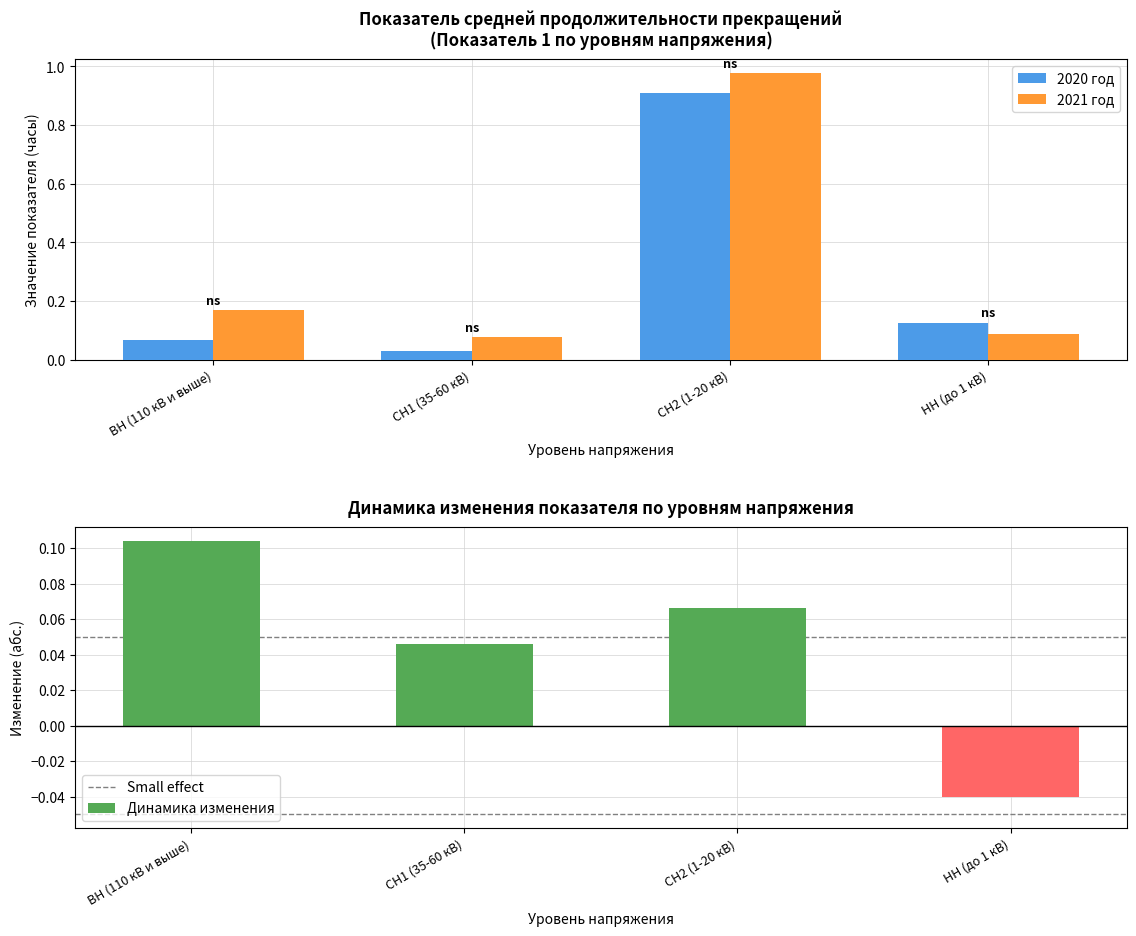

Is the value of 2020 год at ВН (110 кВ и выше) greater than the value of 2021 год at НН (до 1 кВ)?

No